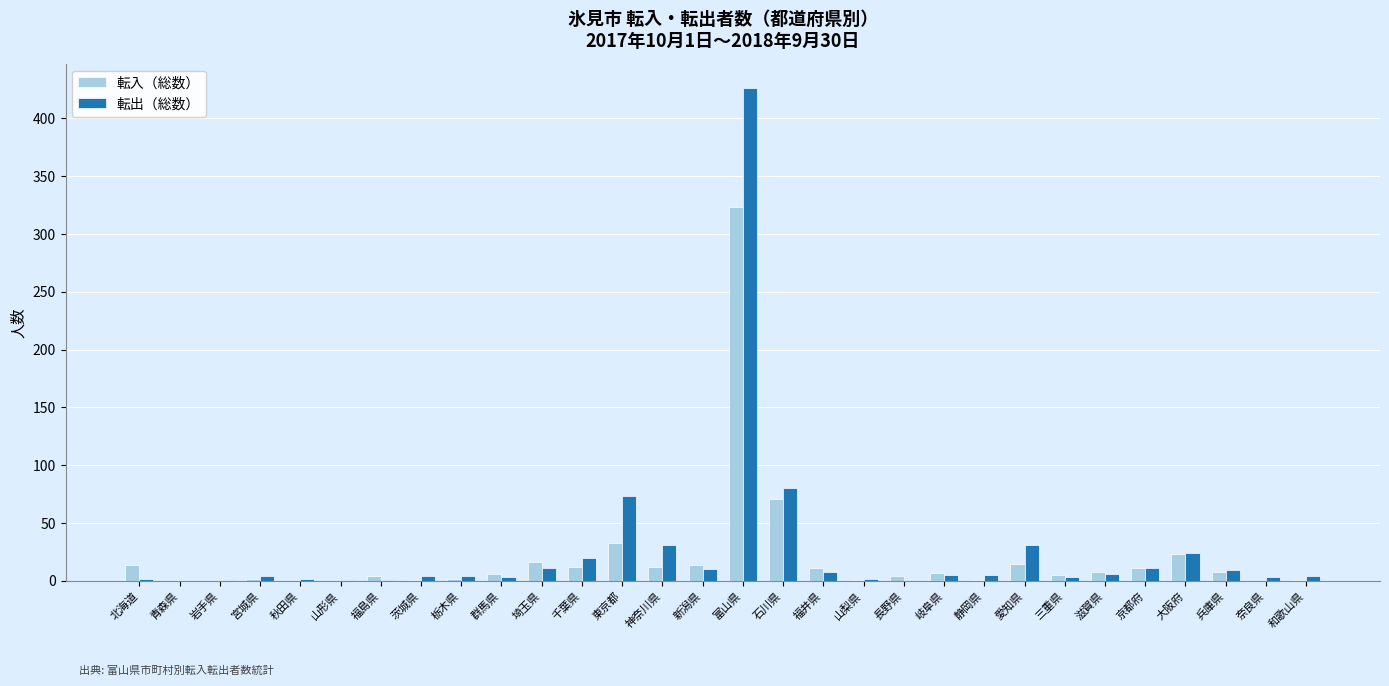

The 転出（総数） series shows 9 at 兵庫県. True or false?

True